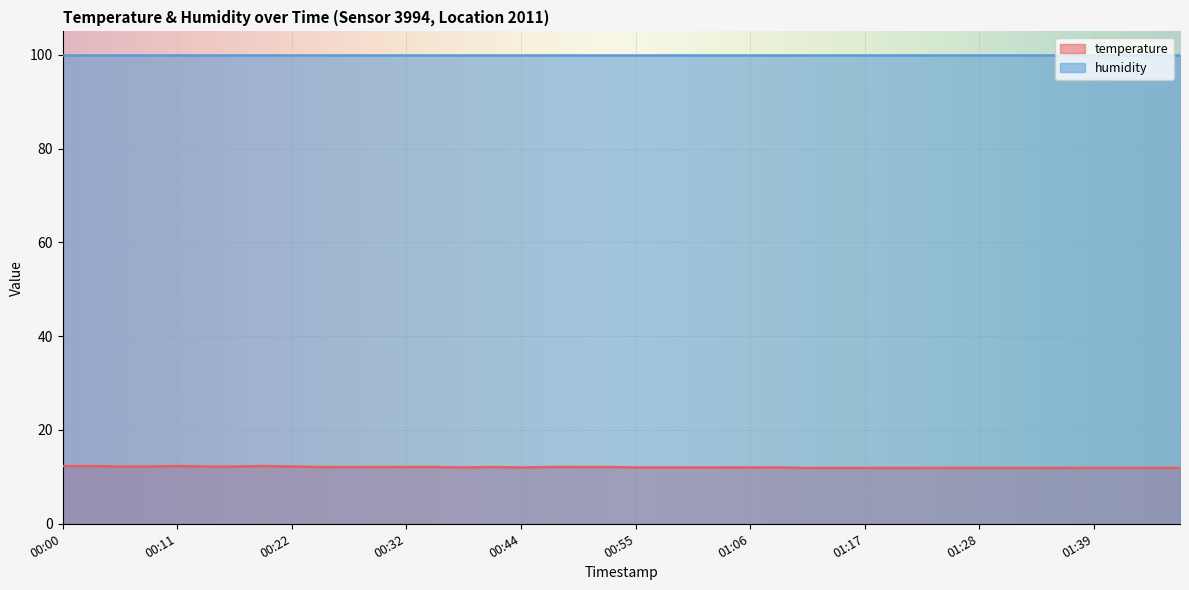

At which category does the data reach its first local valley?

00:38